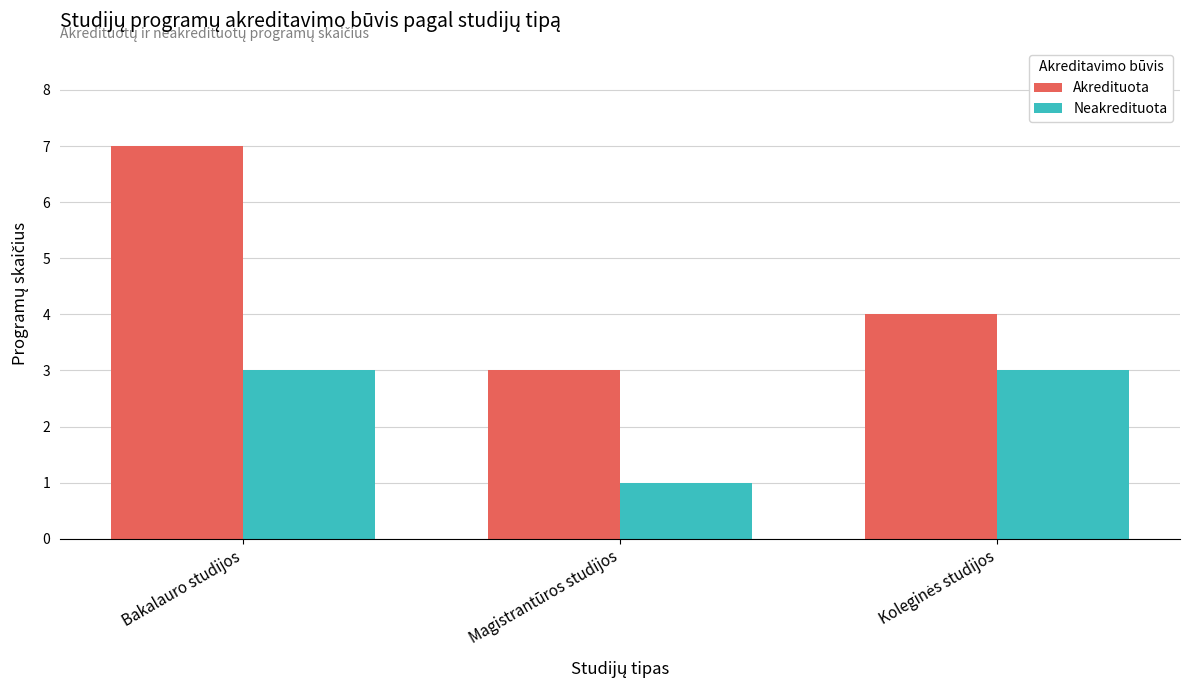

How many groups of bars are there?

3